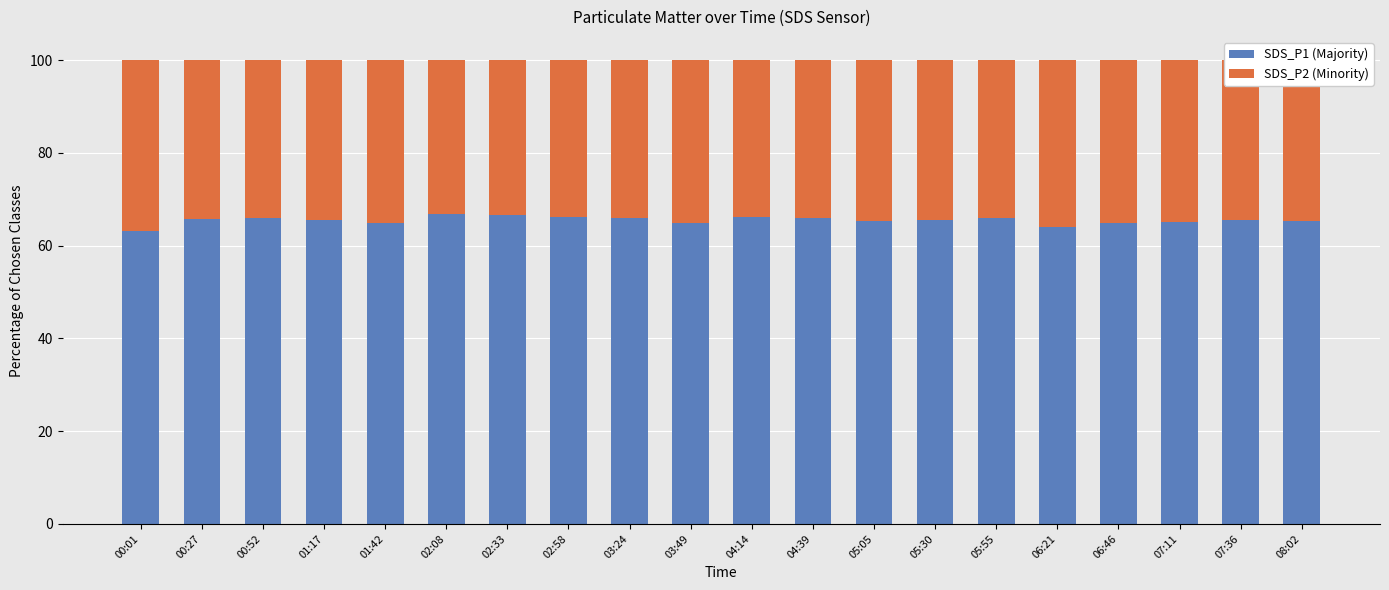

What is the total value across all series at 02:08?

100.0